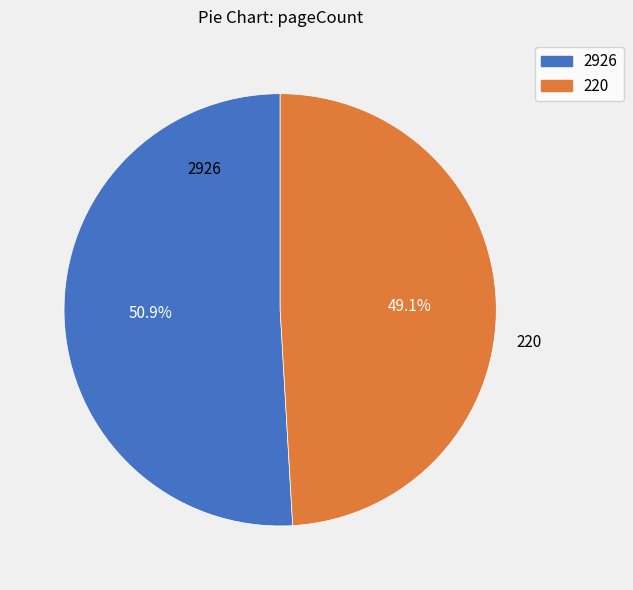

How many segments does this pie chart have?

2